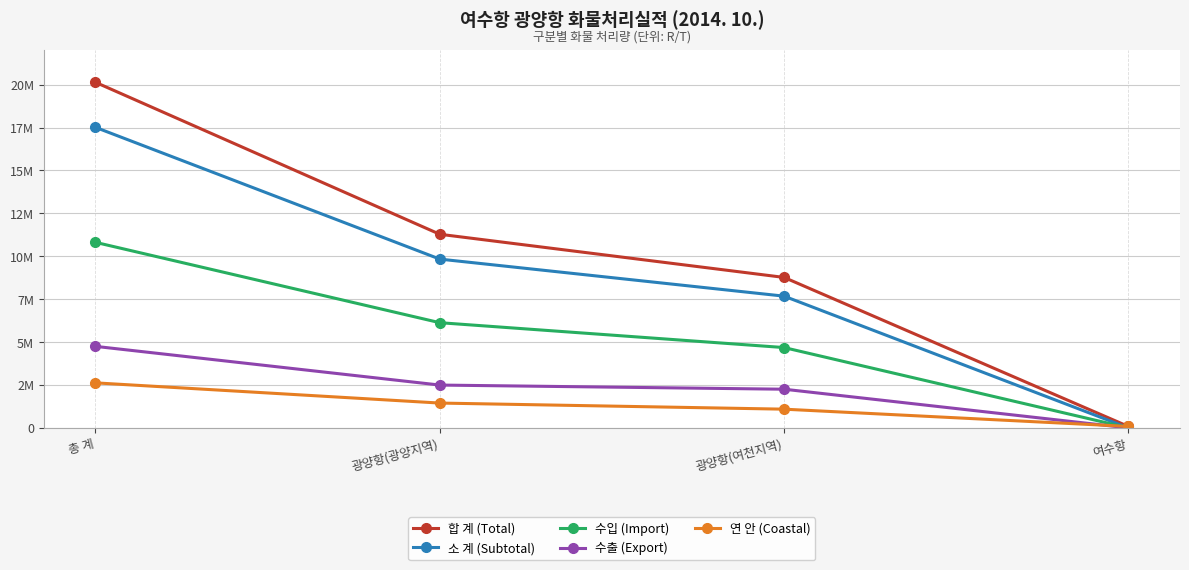

Is it true that 소 계 (Subtotal) equals 2398824 at 광양항(광양지역)?

False